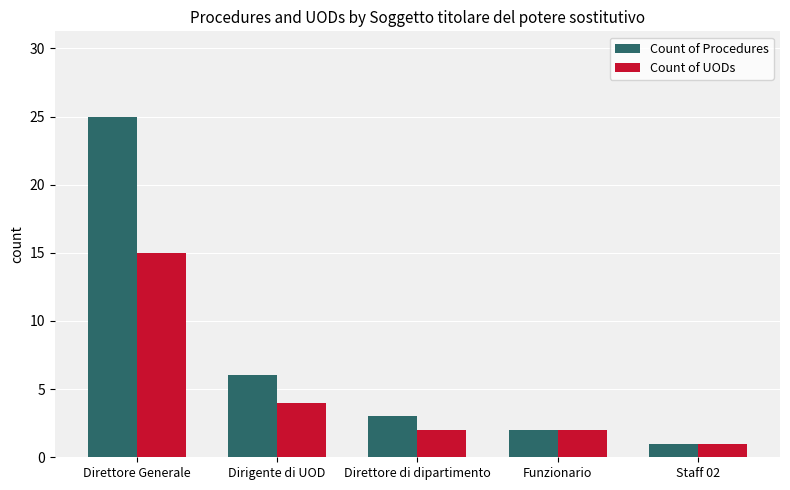

What is the value of the Count of Procedures bar at the 4th from the left?

2